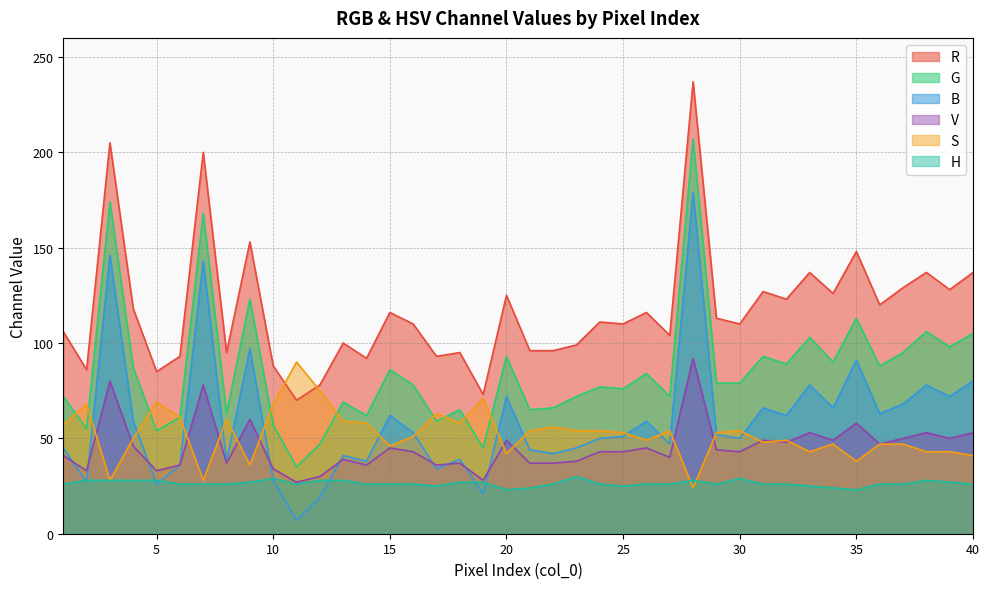

List the labels in order of G value, smallest first.

11, 19, 12, 5, 2, 10, 17, 6, 14, 8, 18, 21, 22, 13, 1, 23, 27, 25, 24, 16, 29, 30, 26, 15, 4, 36, 32, 34, 20, 31, 37, 39, 33, 40, 38, 35, 9, 7, 3, 28